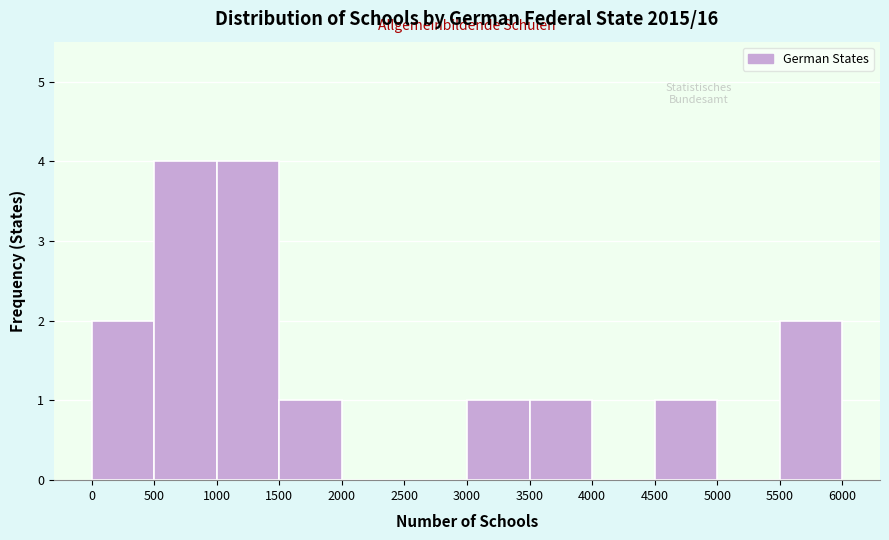

Reading left to right, list every bar in this chart as the range it spans on the x-axis followed by its height. The values are not printed on the chart, so give them approximately, as read against the axis.

0 to 500: 2
500 to 1000: 4
1000 to 1500: 4
1500 to 2000: 1
2000 to 2500: 0
2500 to 3000: 0
3000 to 3500: 1
3500 to 4000: 1
4000 to 4500: 0
4500 to 5000: 1
5000 to 5500: 0
5500 to 6000: 2